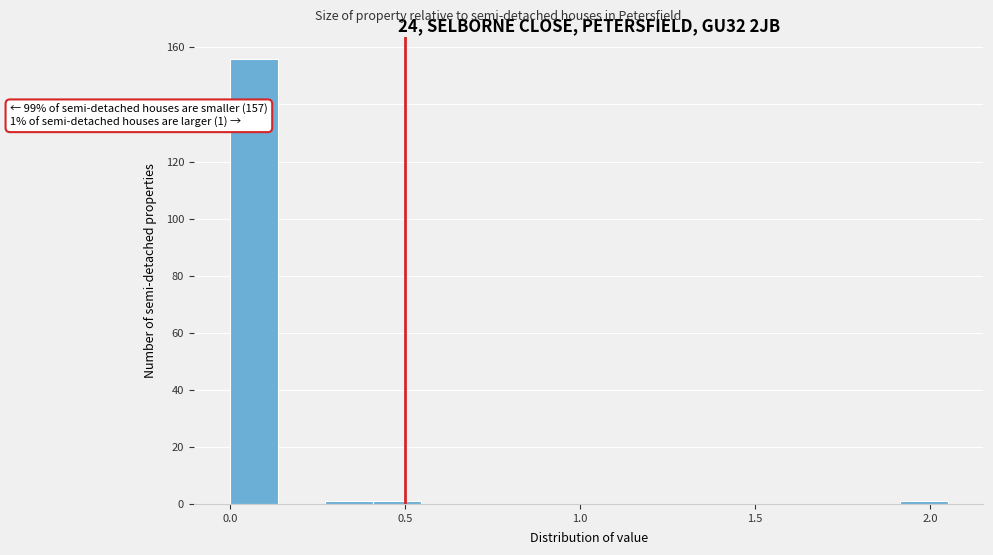

Around what value on the x-axis is the tallest bar? Give the approximate position of its centre, as read against the axis.

0.05